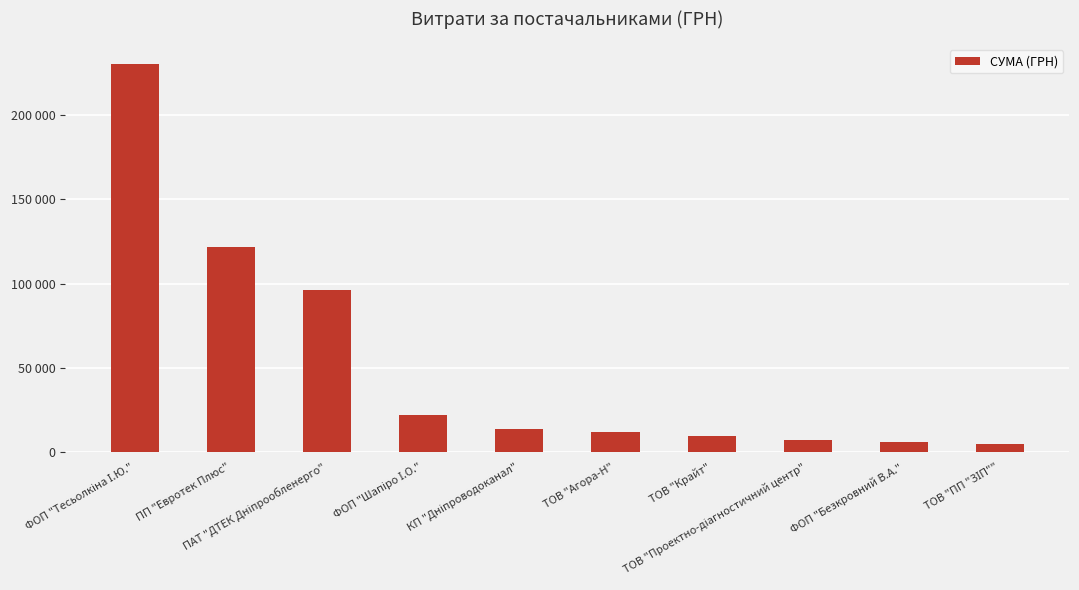

What is the change in value from ПП "Евротек Плюс" to ТОВ "Крайт"?

-112616.4